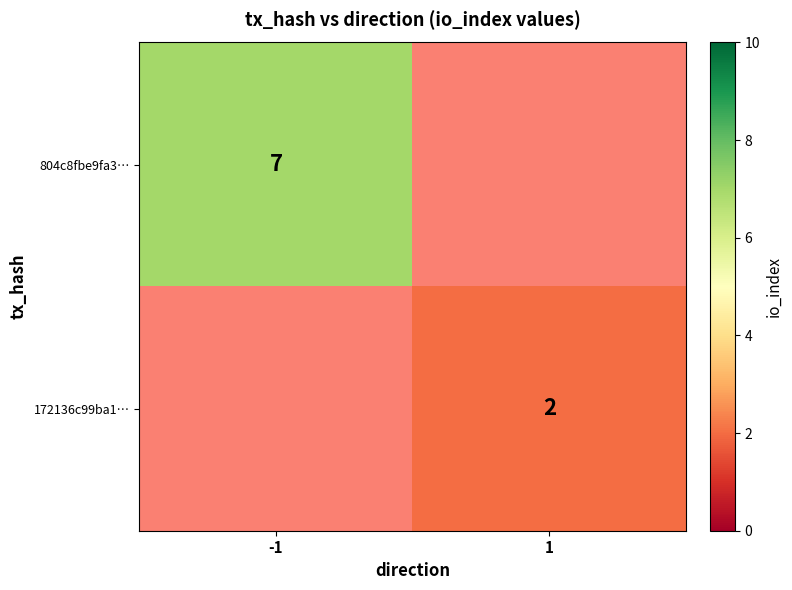

True or false: 172136c99ba1… has a value of 2 at 1.

True